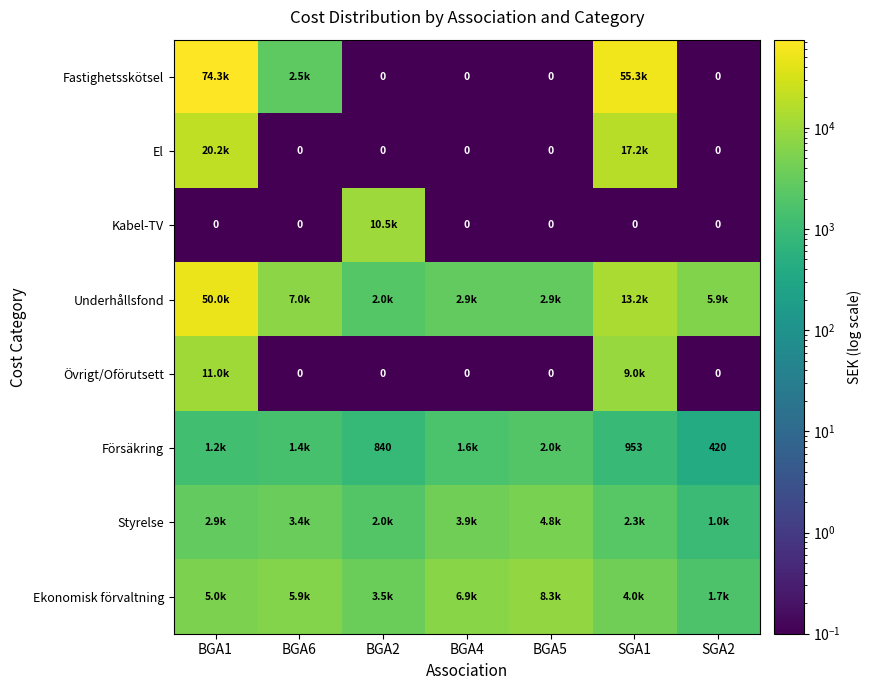

Rank the series by their maximum value, from lowest to highest.

Försäkring, Styrelse, Ekonomisk förvaltning, Kabel-TV, Övrigt/Oförutsett, El, Underhållsfond, Fastighetsskötsel